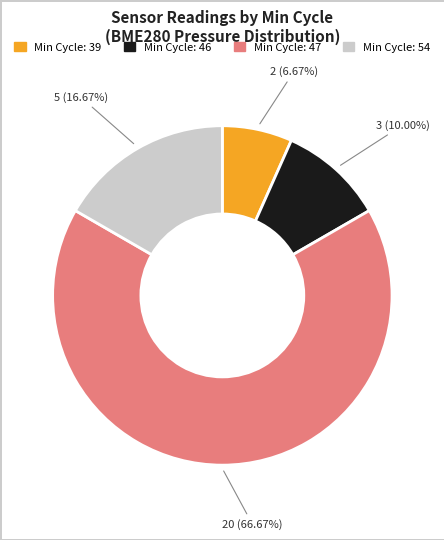

Does any single category account for the majority?

Yes